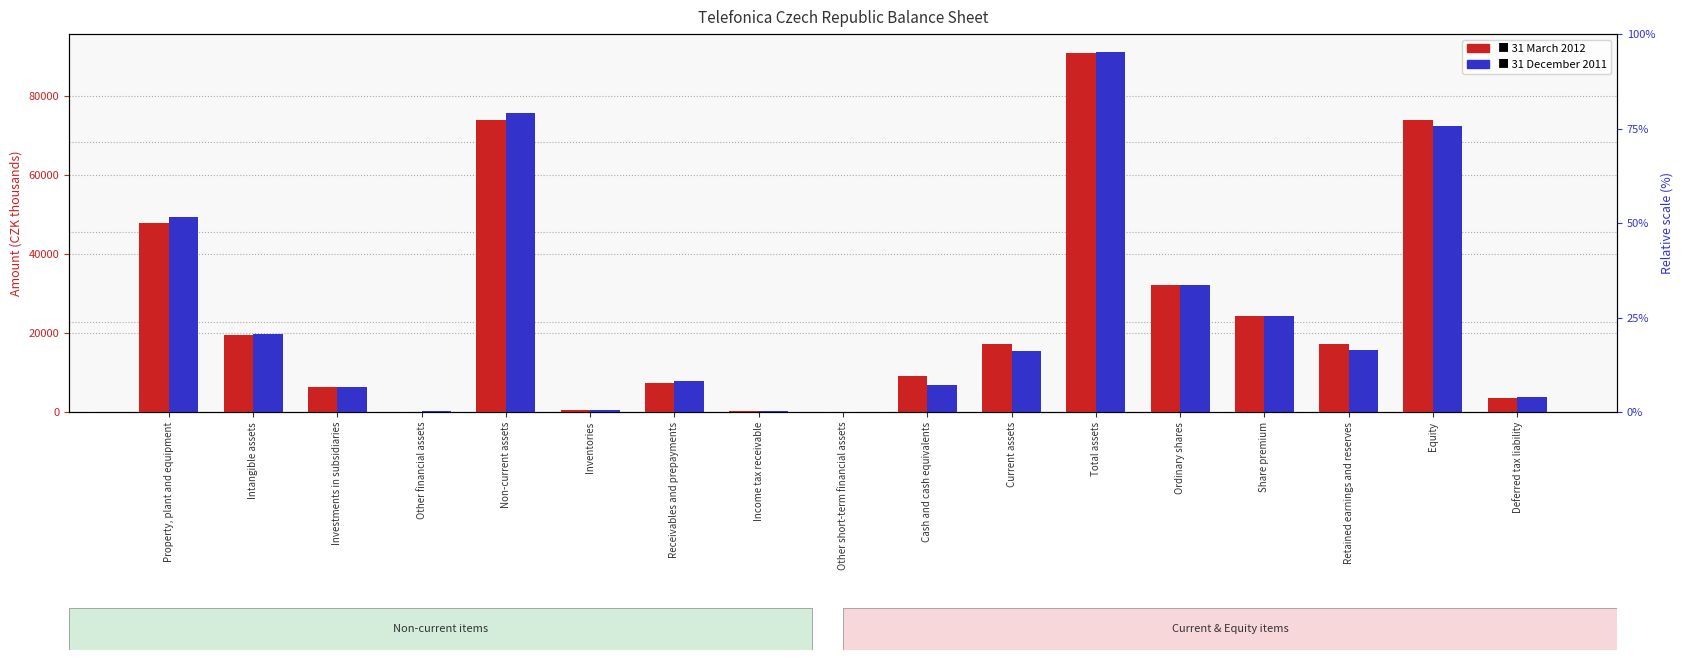

Is it true that 31 December 2011 equals 5353 at Retained earnings and reserves?

False